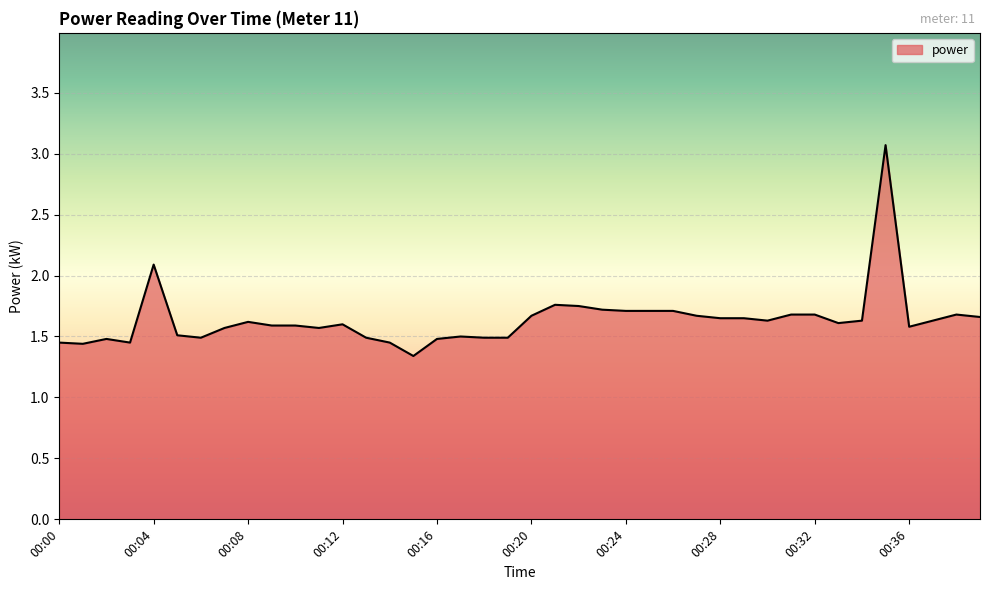

What is the greatest value displayed?

3.1